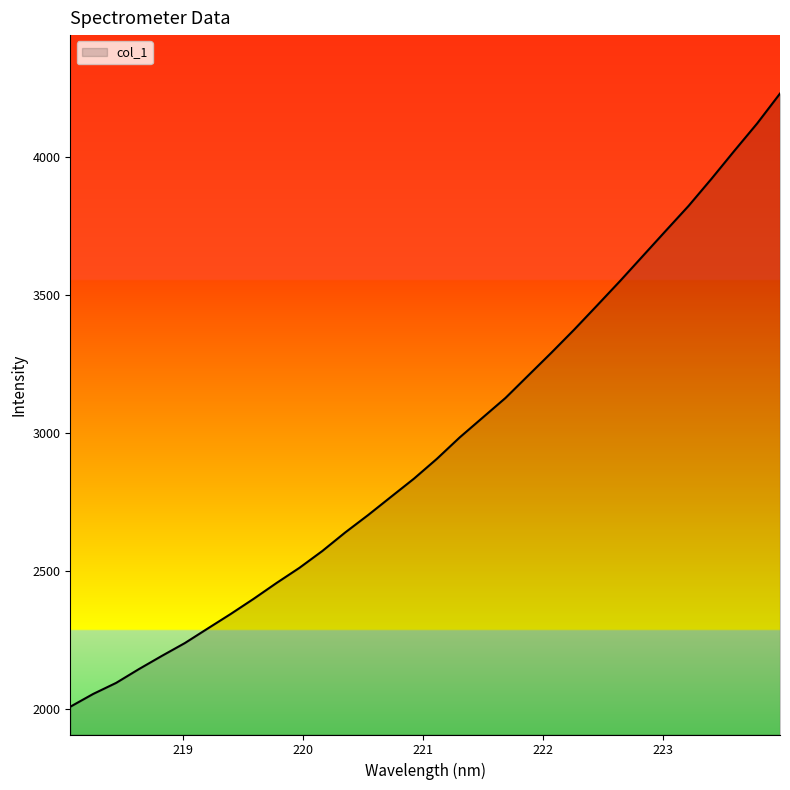

What is the greatest value displayed?

4229.1